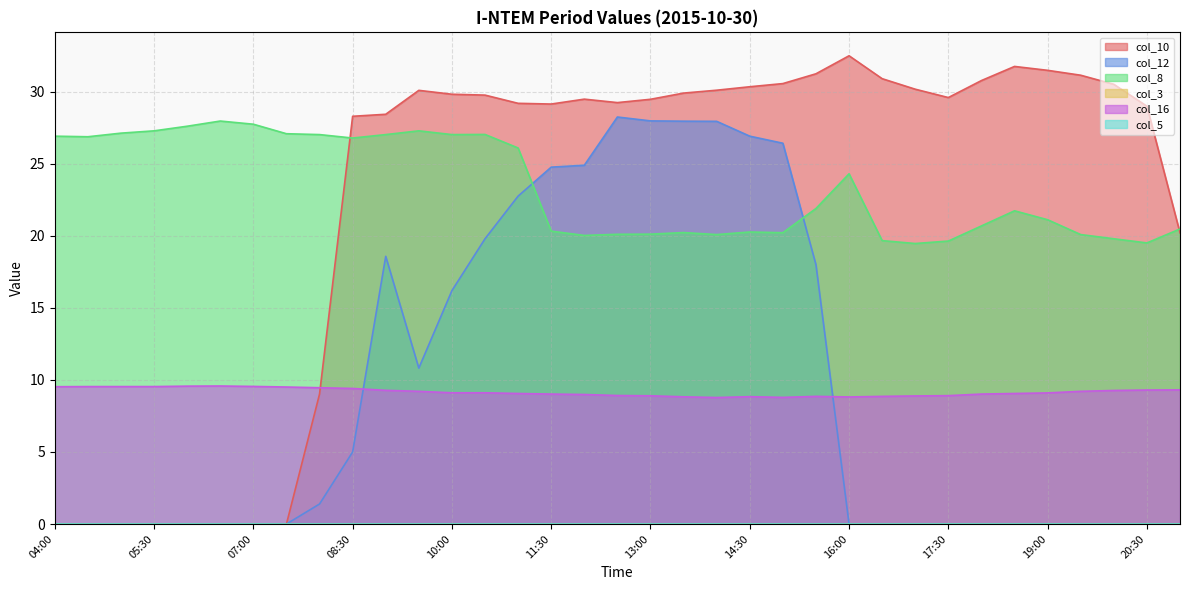

At which category does col_8 reach its first local valley?

04:30